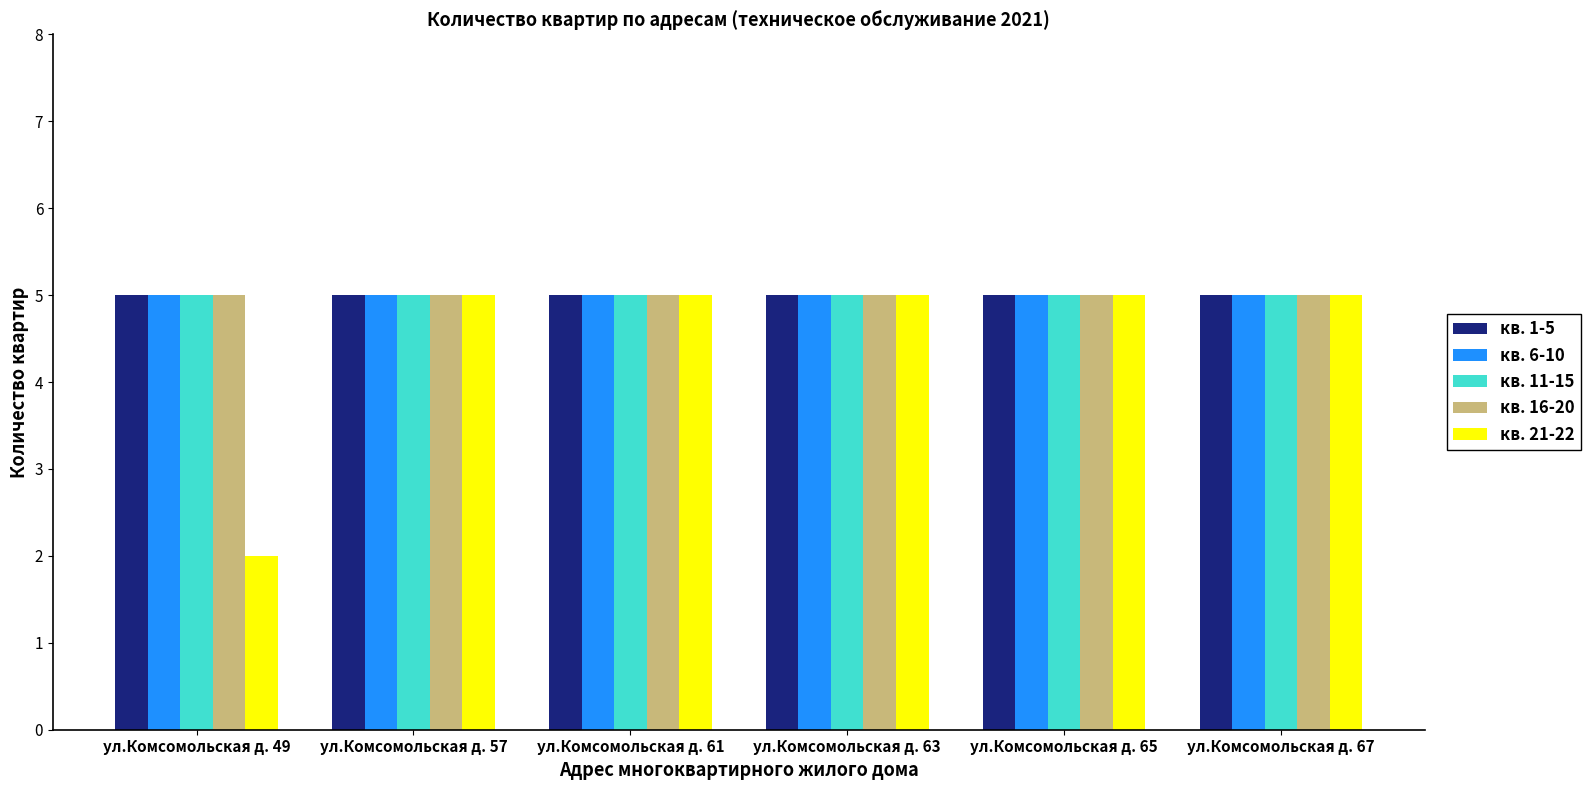

What is the total value across all series at ул.Комсомольская д. 57?

25